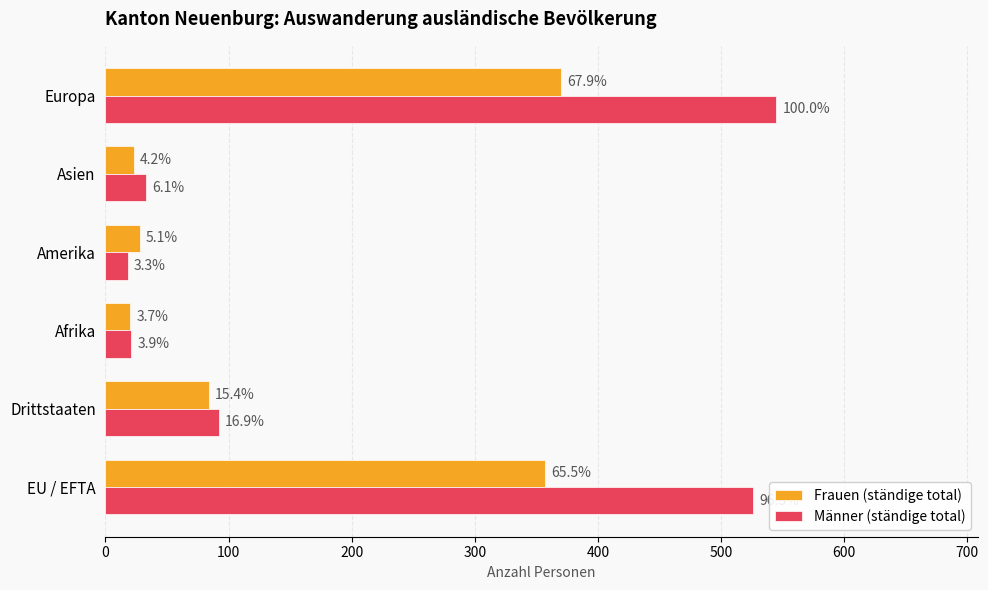

What are all the series names shown in the legend?

Frauen (ständige total), Männer (ständige total)